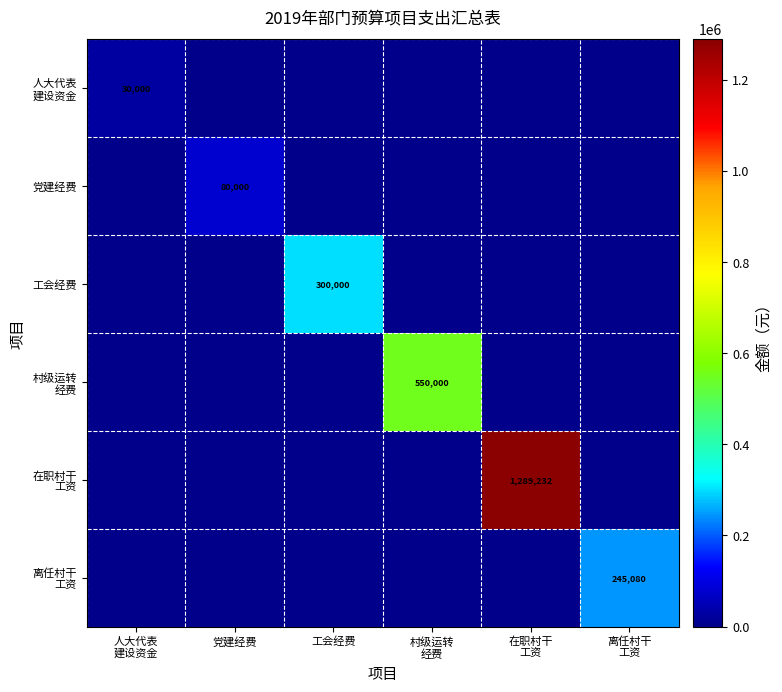

Which category has the highest value in the 工会经费 series?

工会经费